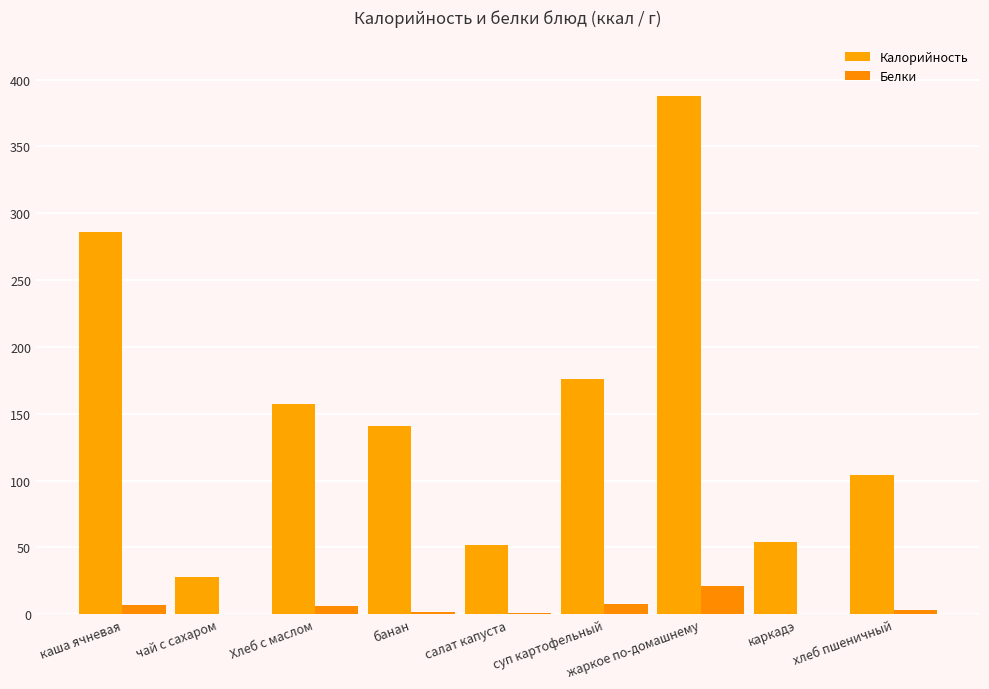

What is the difference between the highest and lowest values at банан?

139